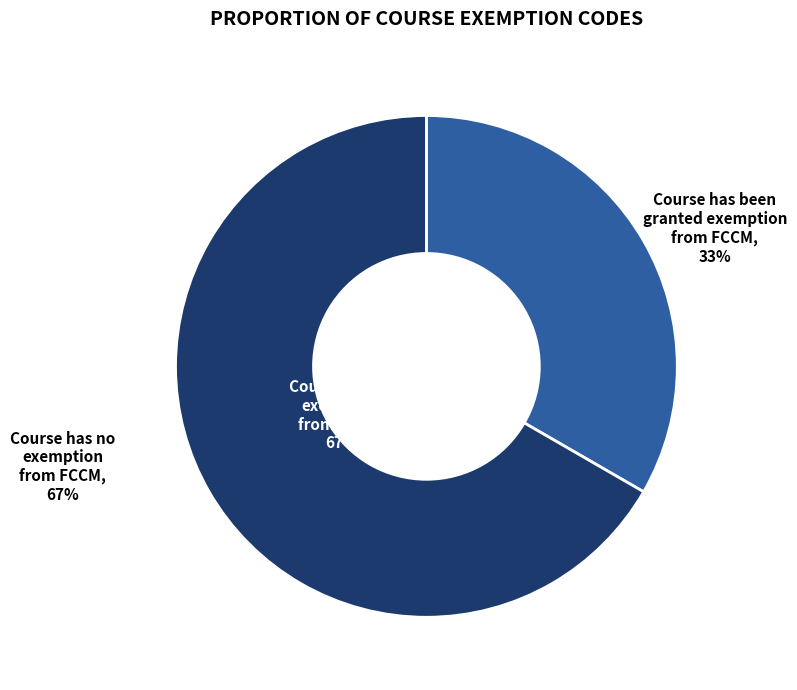

Is it true that Course has been granted exemption from FCCM is 18% of the pie?

False